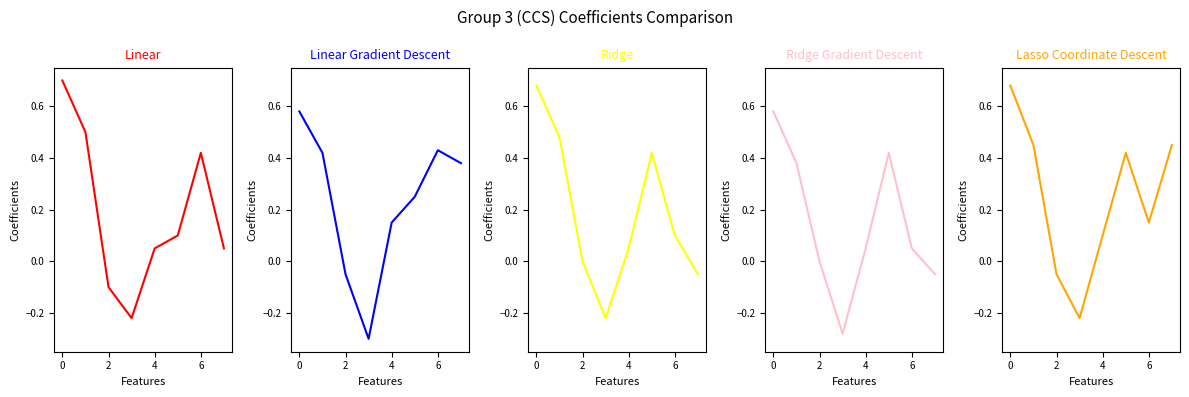

In Linear Gradient Descent, how many points are higher than both neighbors (excluding endpoints)?

1